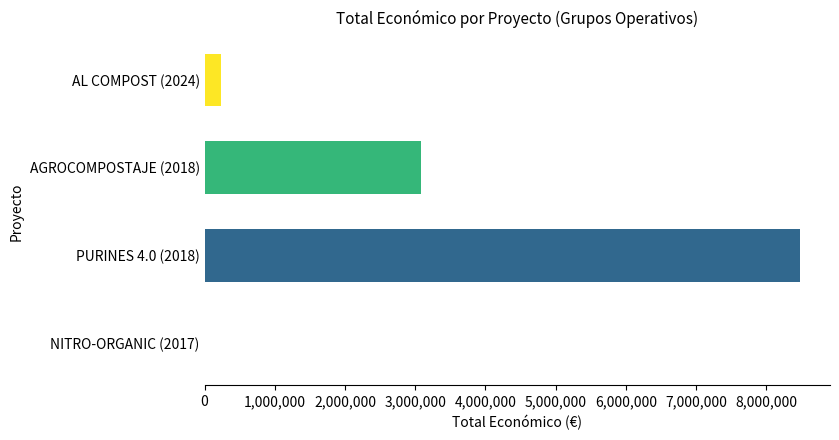

What is the sum of all values?

11798348